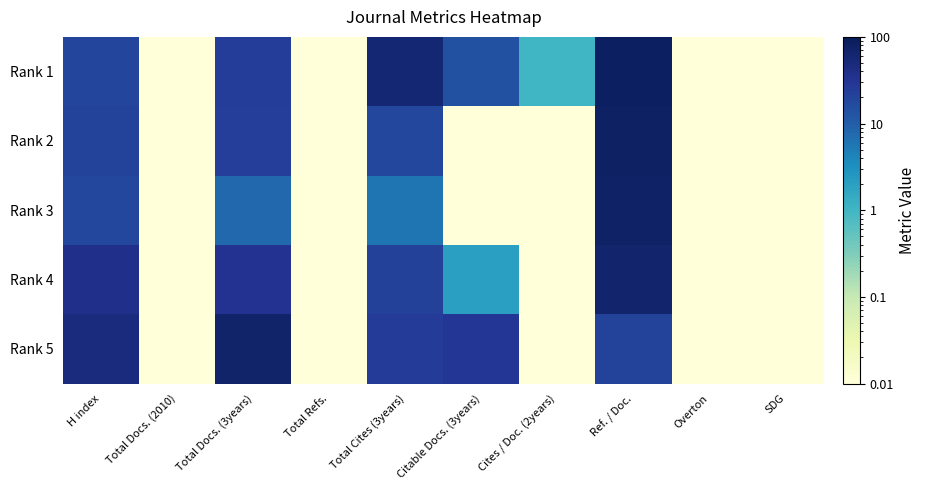

Which series has the largest total across all categories?

Rank 1